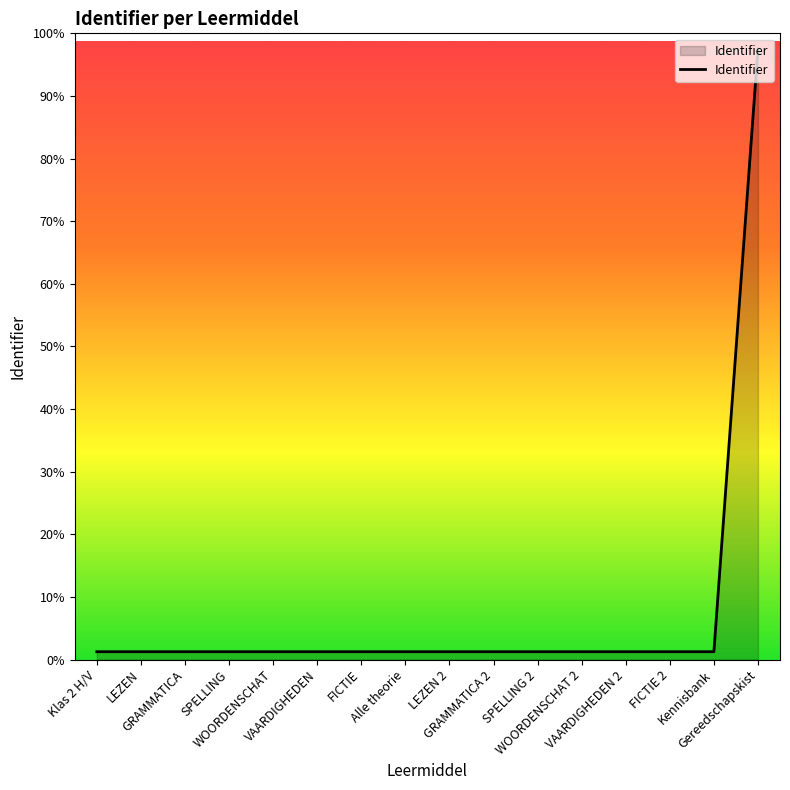

Does the chart display data point markers on the line(s)?

No